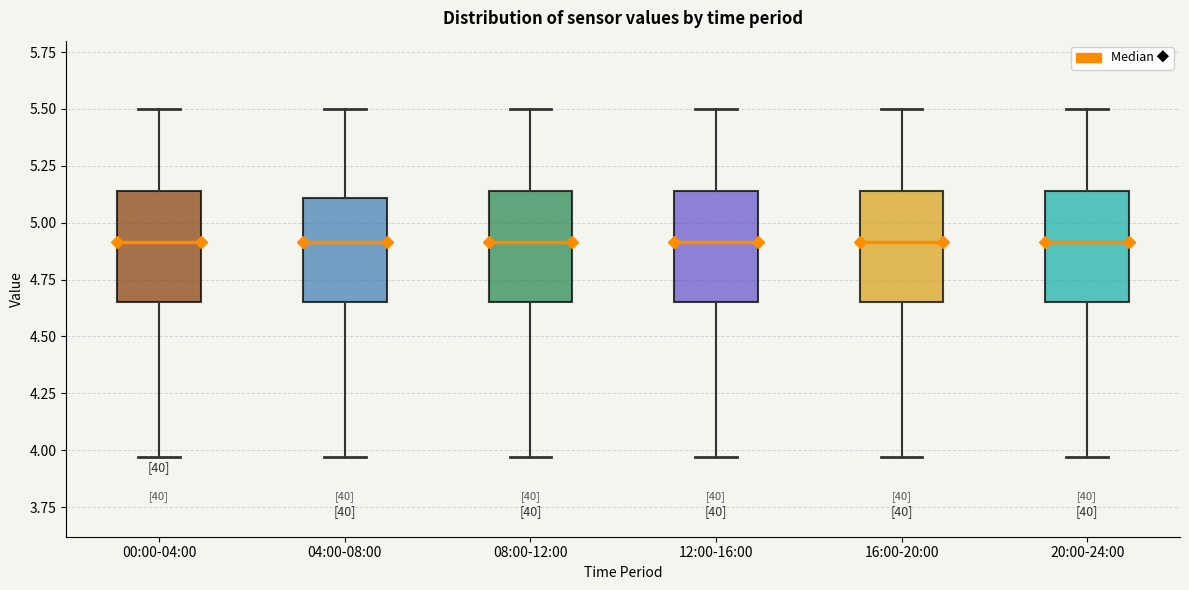

Reading left to right, read every box against the y-axis: the position of its median line, the range the box covers, and the ends of its whiskers. The values are not printed on the chart, so give them approximately, as read against the axis.

00:00-04:00: median 4.90, box 4.65 to 5.15, whiskers 3.95 to 5.50
04:00-08:00: median 4.90, box 4.65 to 5.10, whiskers 3.95 to 5.50
08:00-12:00: median 4.90, box 4.65 to 5.15, whiskers 3.95 to 5.50
12:00-16:00: median 4.90, box 4.65 to 5.15, whiskers 3.95 to 5.50
16:00-20:00: median 4.90, box 4.65 to 5.15, whiskers 3.95 to 5.50
20:00-24:00: median 4.90, box 4.65 to 5.15, whiskers 3.95 to 5.50